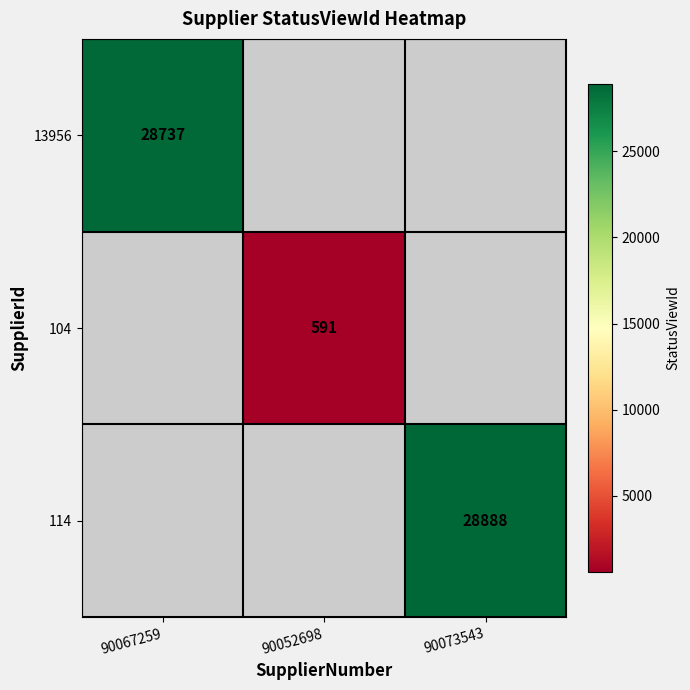

The 114 series shows 28888 at 90073543. True or false?

True